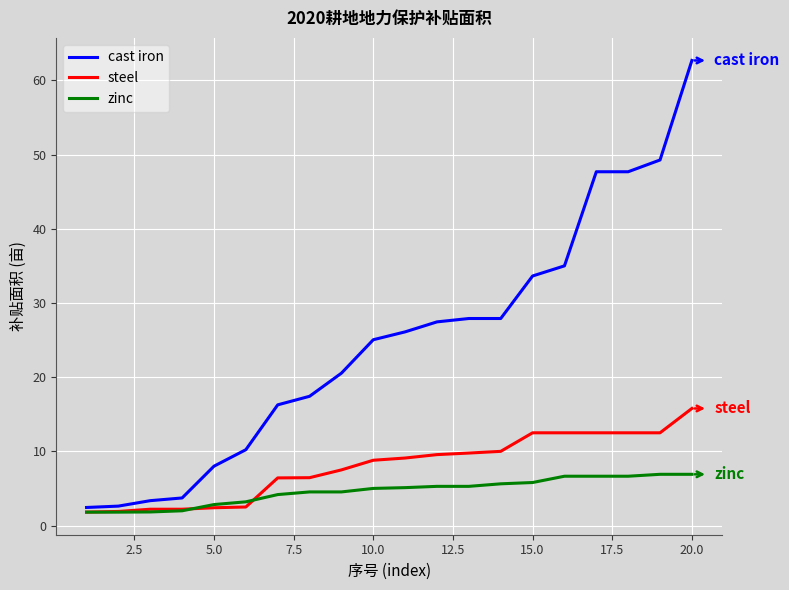

Rank the series by their average value, from highest to lowest.

cast iron, steel, zinc